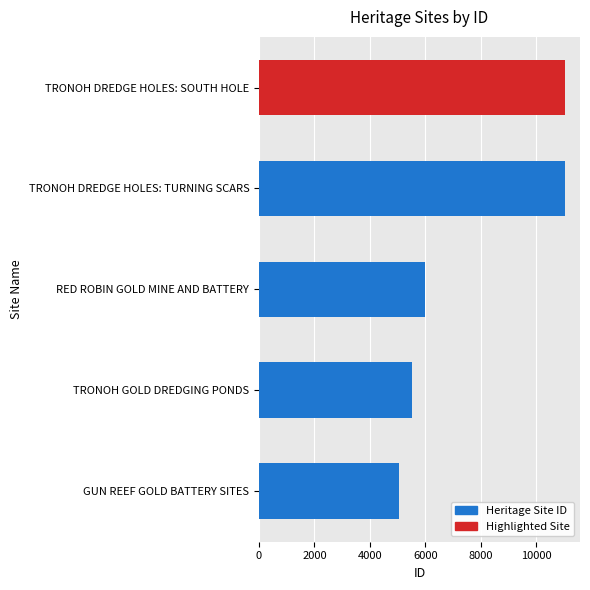

How many data points are less than 5970?

2